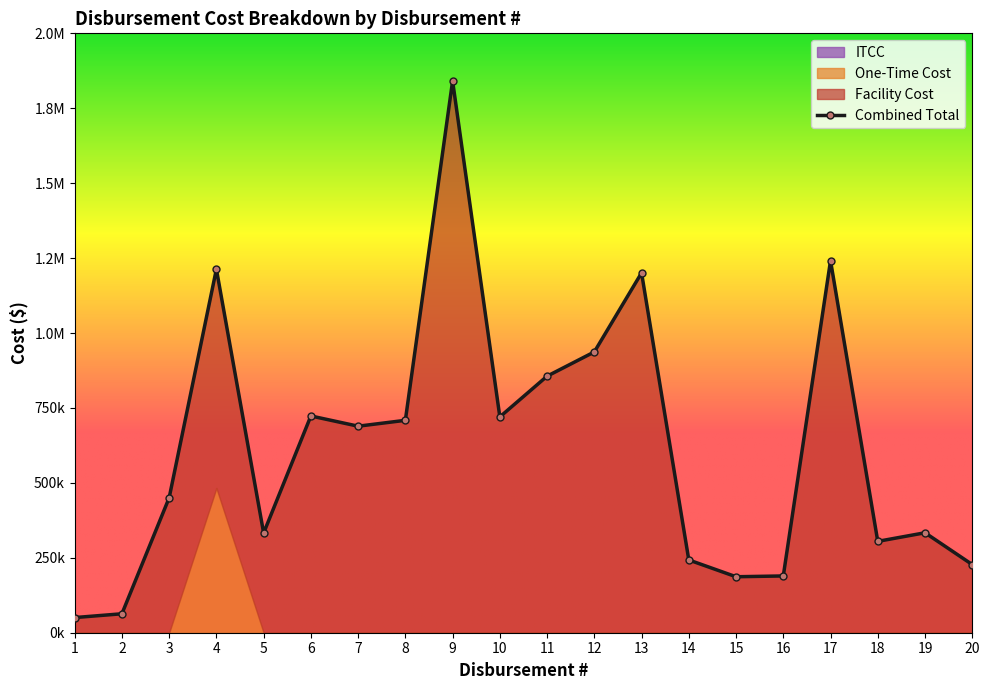

True or false: One-Time Cost and ITCC cross at least once.

False